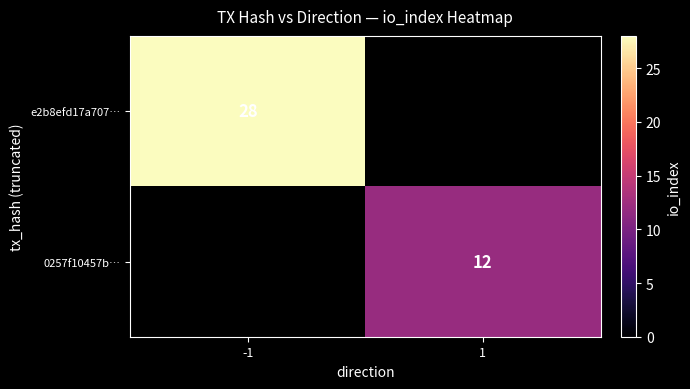

The 0257f10457b… series shows 12 at 1. True or false?

True